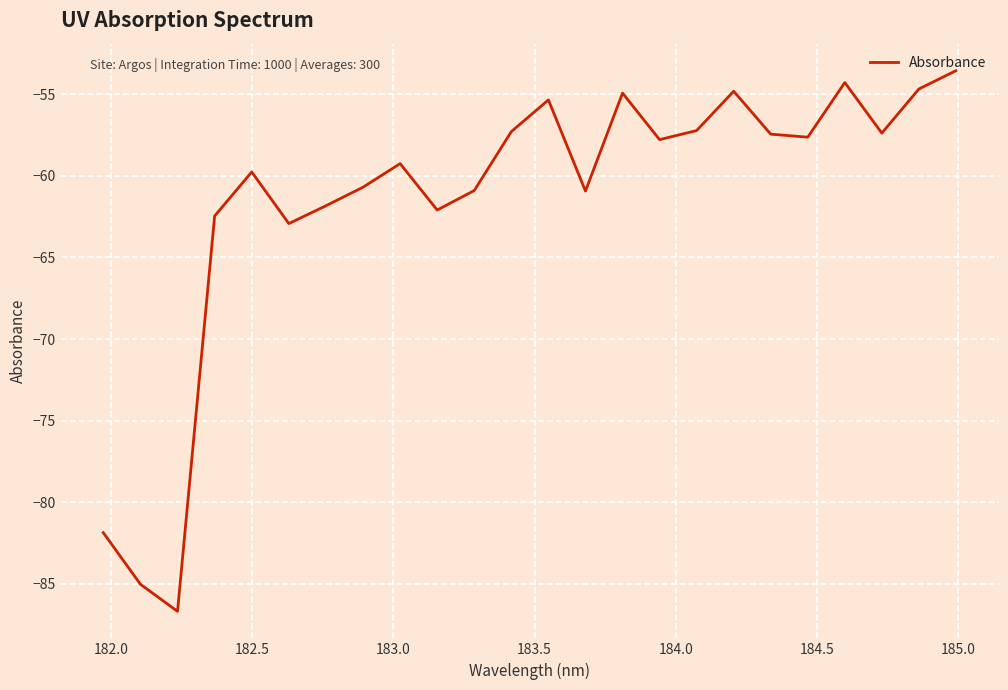

What is the minimum value shown in the chart?

-86.7